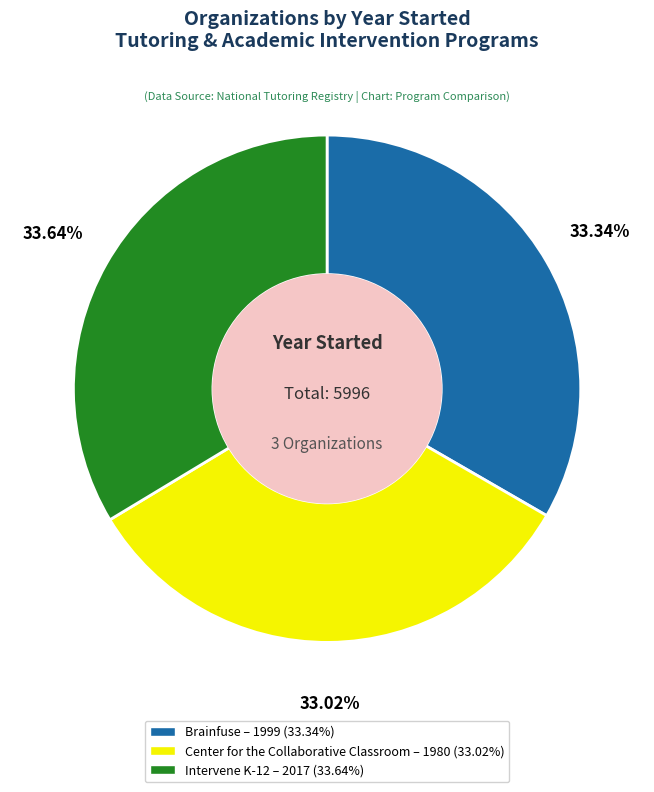

To the nearest percent, what is the difference between the largest and smallest slice percentages?

1%